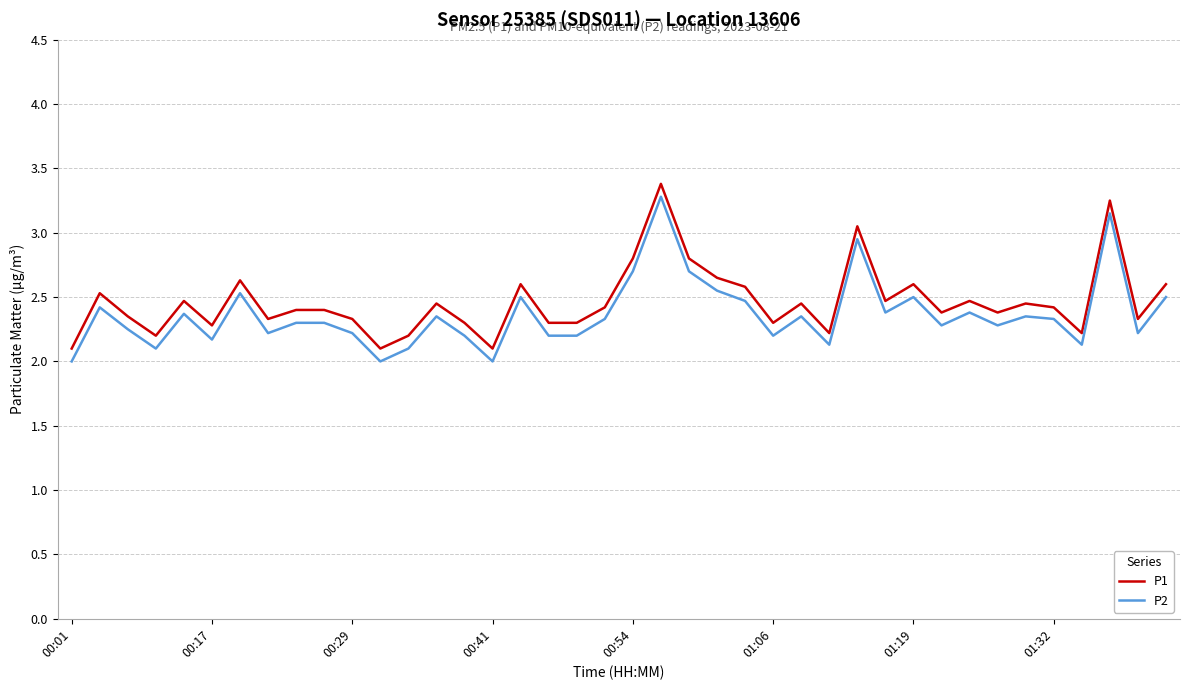

What is the lowest value of the P1 series?

2.1